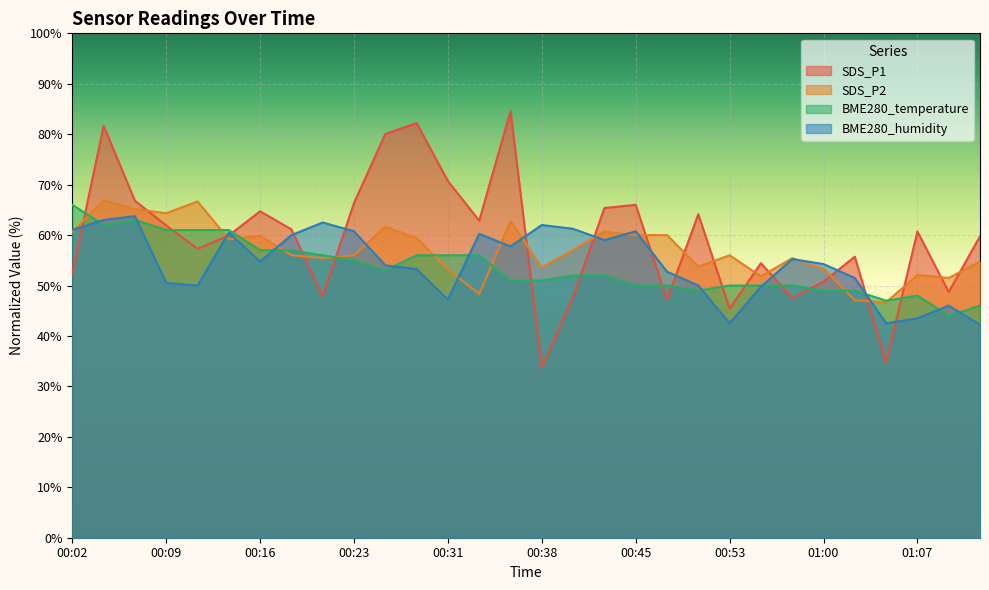

At which label does SDS_P1 first exceed 60?

00:04